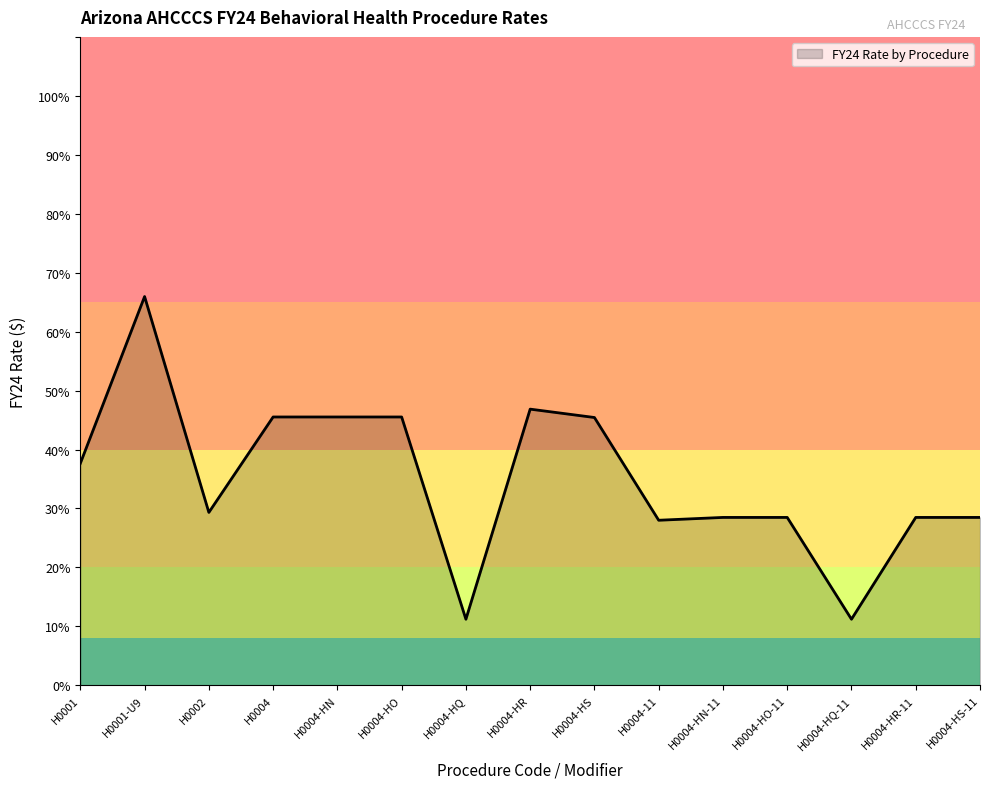

Is it true that the value at H0004-HN-11 is 28.5?

True